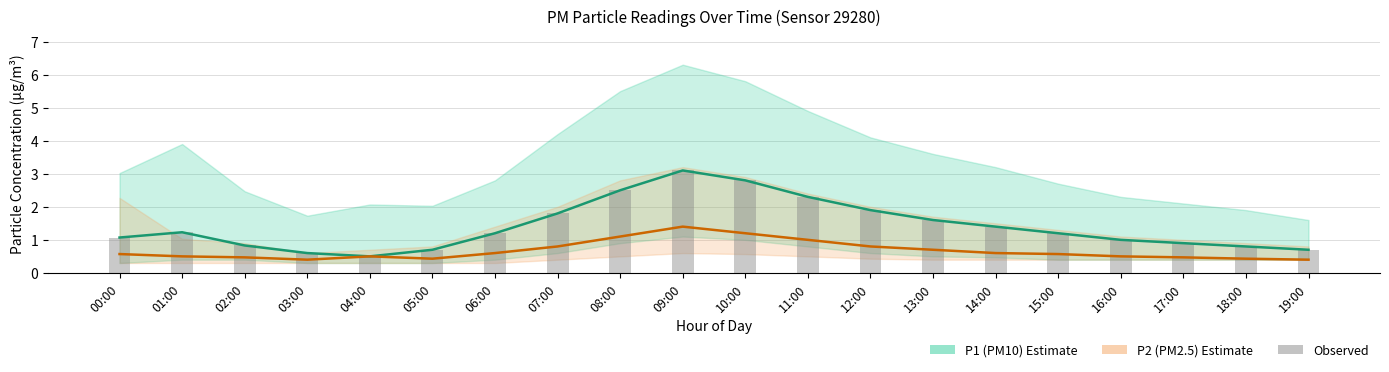

How many series are shown in this chart?

3